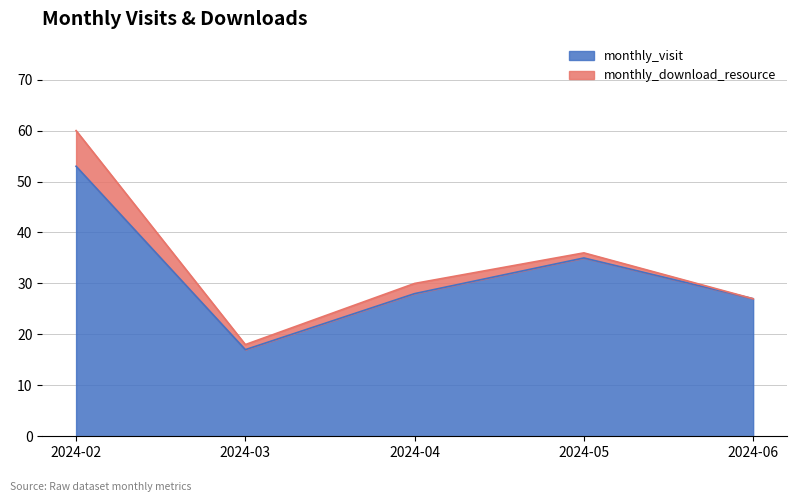

What is the greatest value displayed?

53